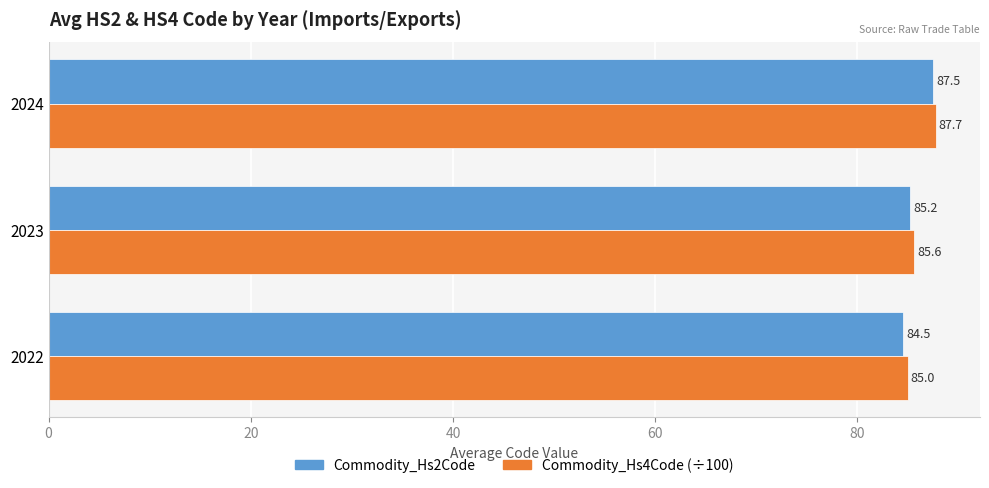

Rank the series by their maximum value, from highest to lowest.

Commodity_Hs4Code (÷100), Commodity_Hs2Code